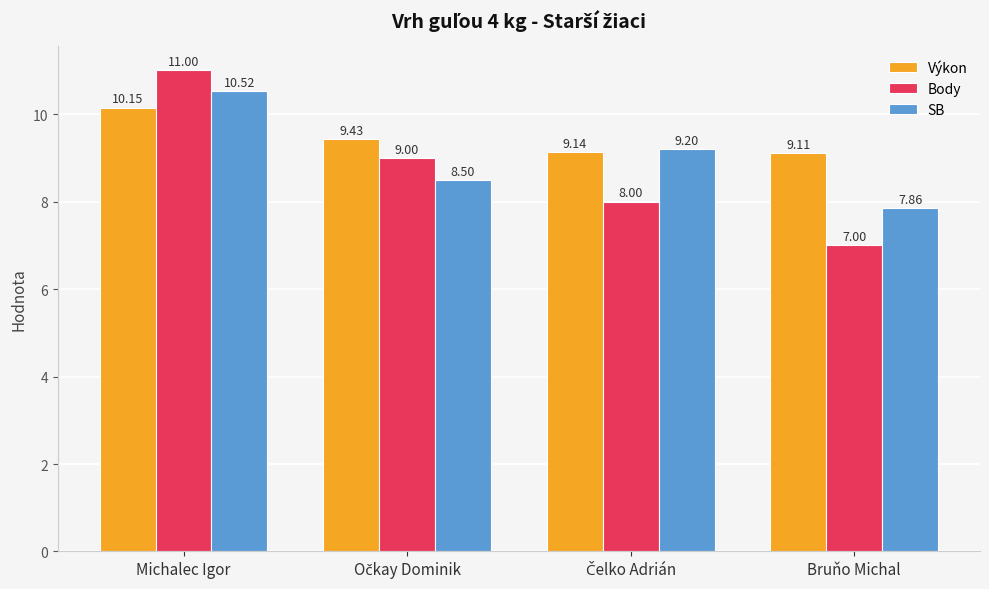

Is it true that Body equals 9.8 at Bruňo Michal?

False